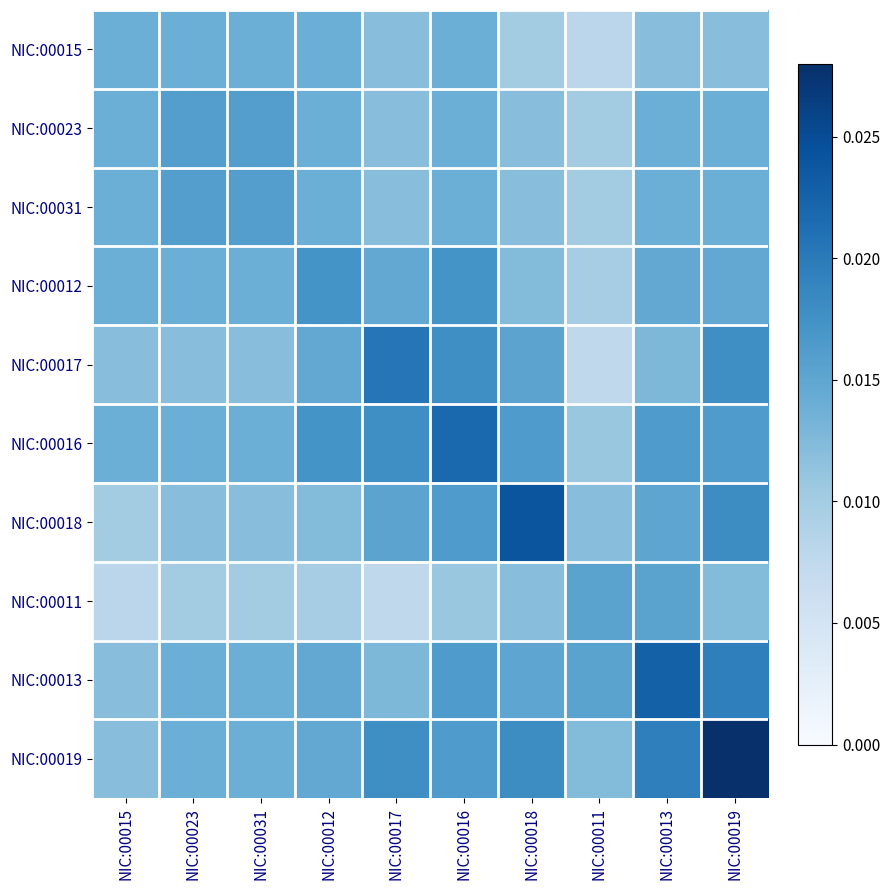

How many categories are shown in the chart?

10